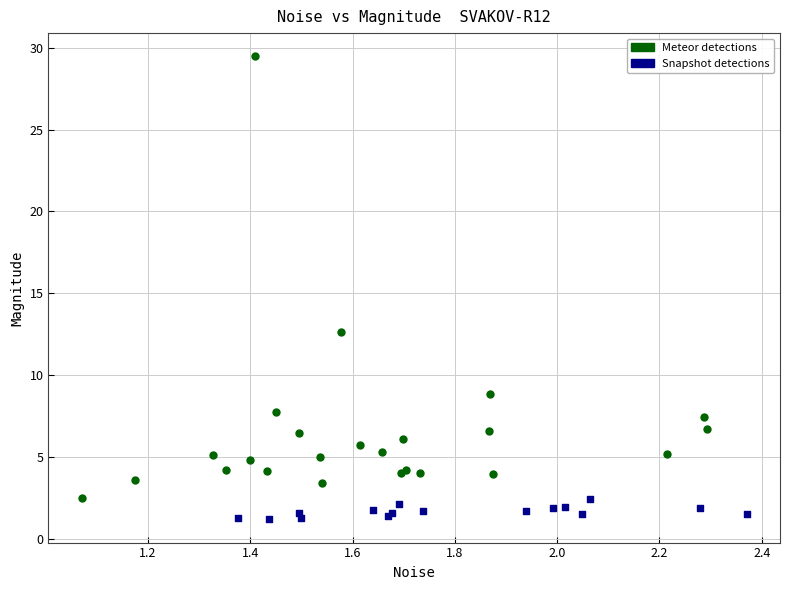

What are all the series names shown in the legend?

Meteor detections, Snapshot detections